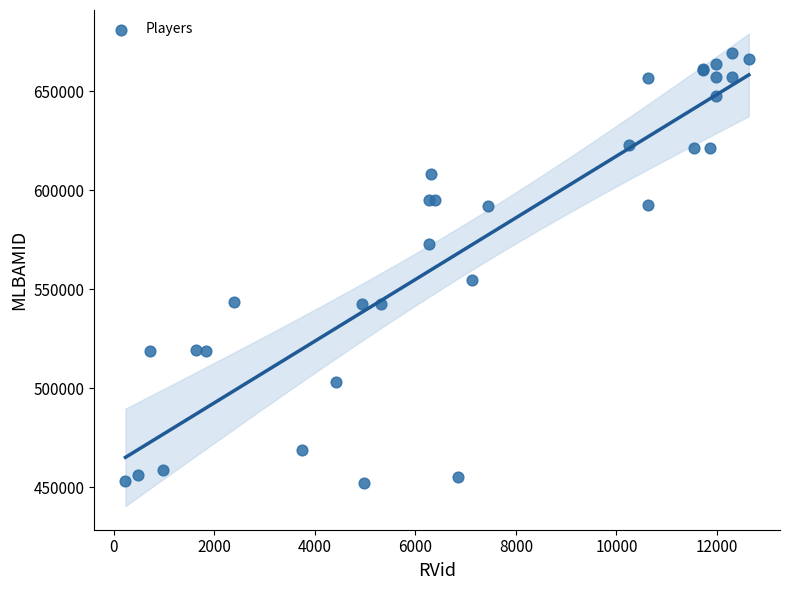

What Y value in the scatter plot is closest to 560577?

554431